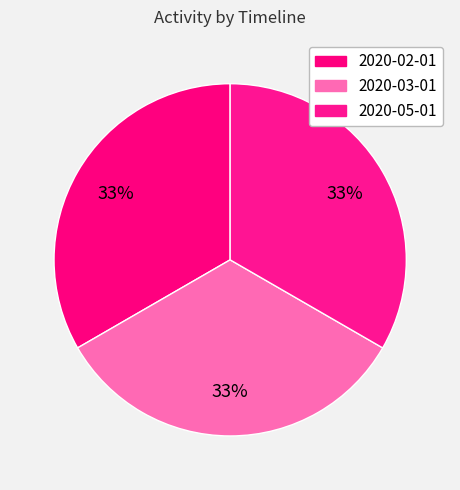

How many segments does this pie chart have?

3